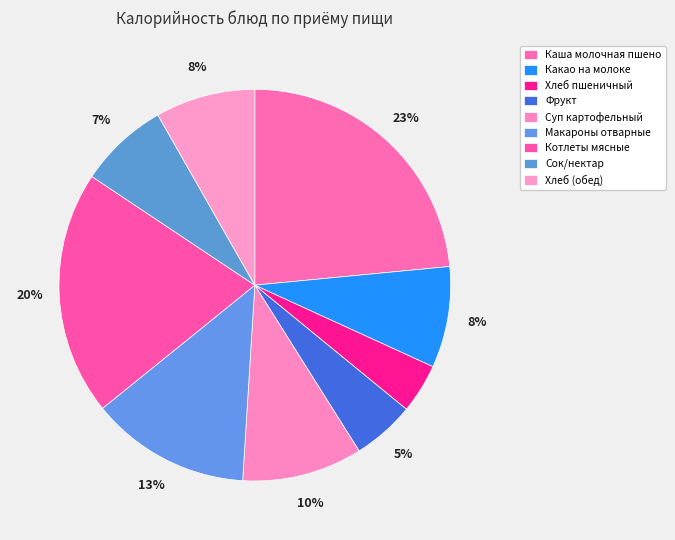

Do Суп картофельный and Фрукт together represent more than half of the pie?

No